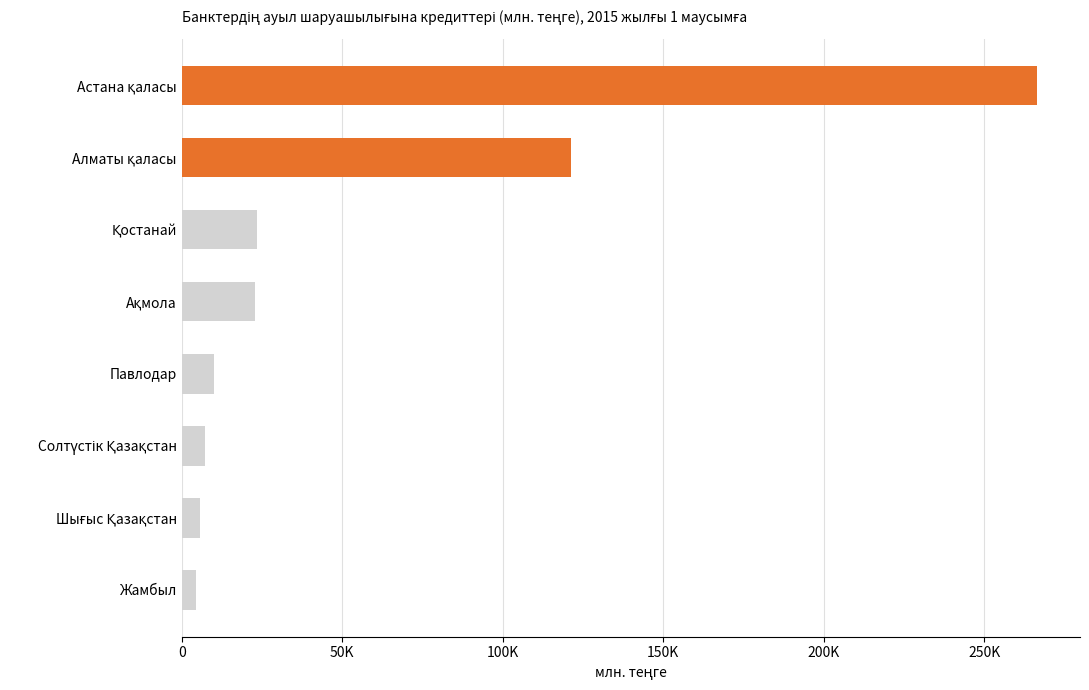

Are the bars horizontal?

Yes